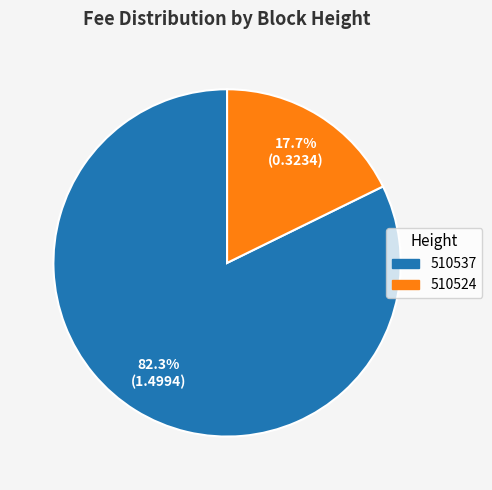

Does 510524 account for over 50% of the chart?

No